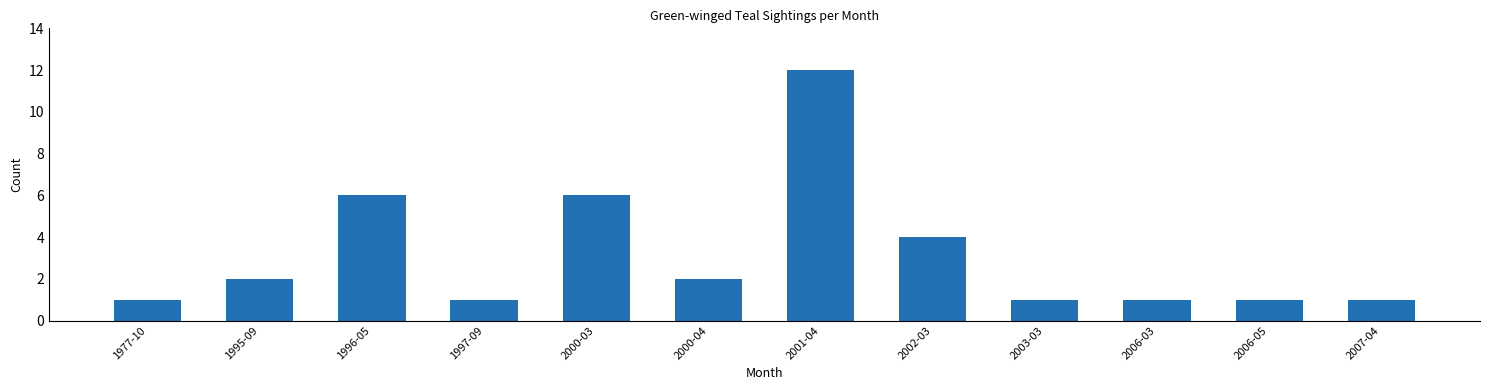

Is it true that the value at 2000-03 is 3?

False